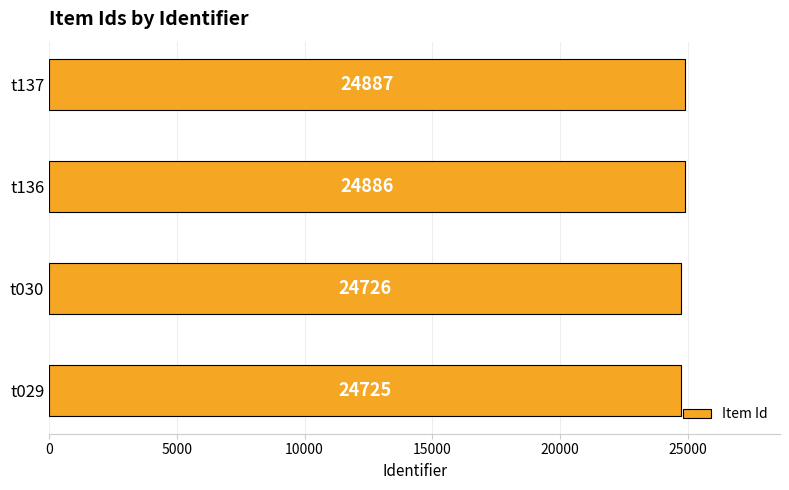

List the labels in order of value, largest first.

t137, t136, t030, t029